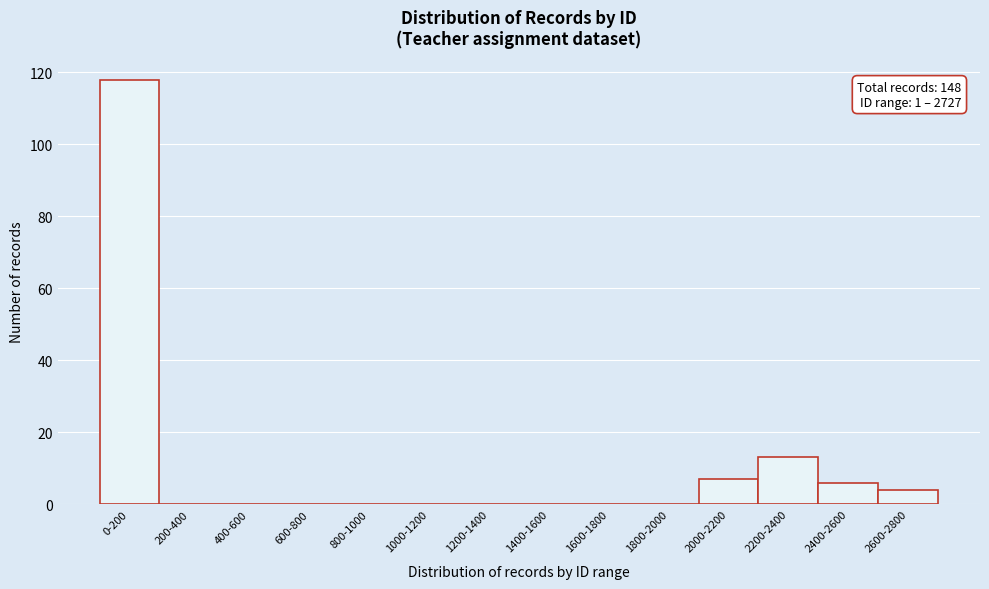

Reading left to right, what are all the values shown in this chart?

0-200=118	200-400=0	400-600=0	600-800=0	800-1000=0	1000-1200=0	1200-1400=0	1400-1600=0	1600-1800=0	1800-2000=0	2000-2200=7	2200-2400=13	2400-2600=6	2600-2800=4